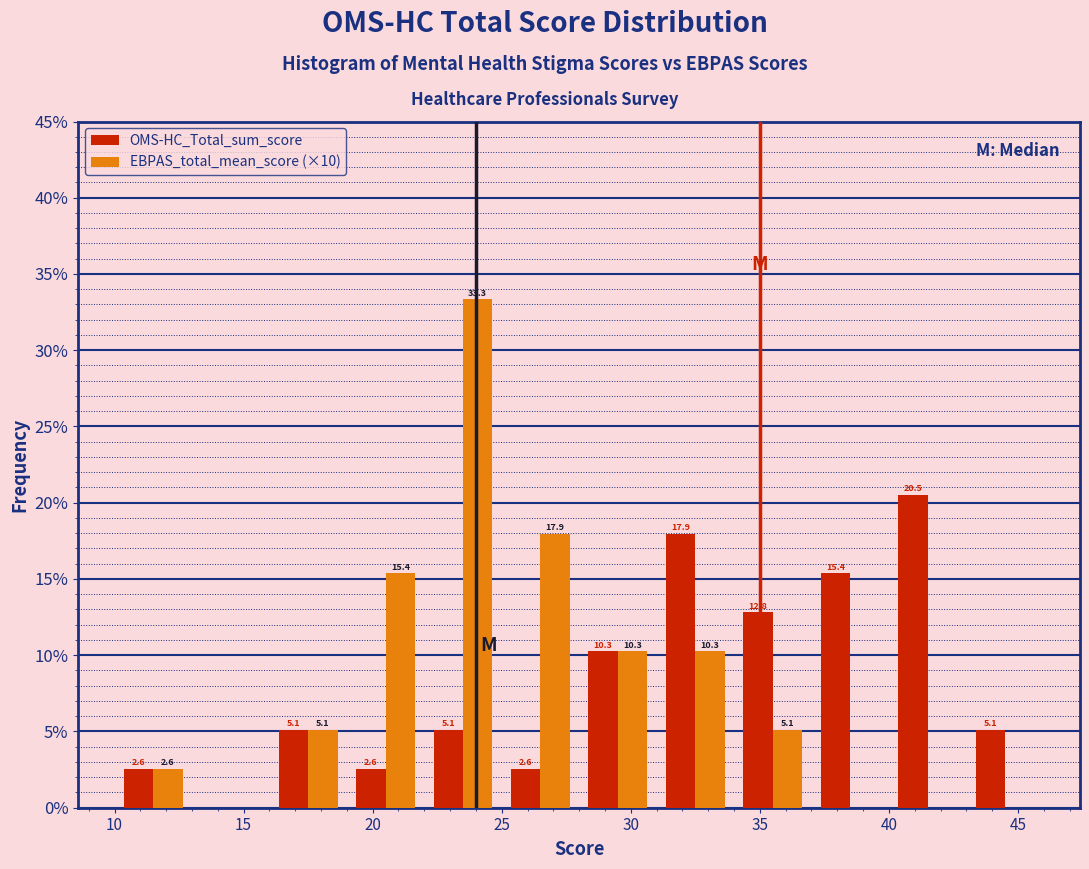

In the EBPAS_total_mean_score (×10) series, which range on the x-axis has the tallest bar?

22 to 25